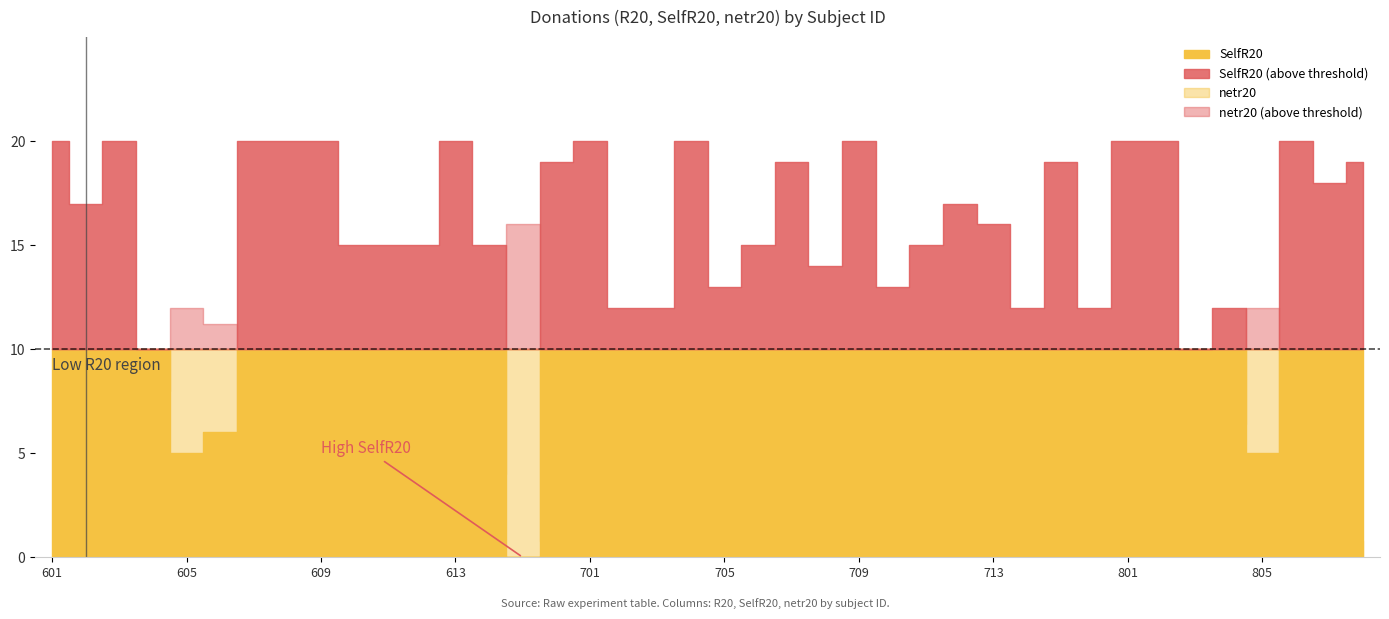

How many values in the SelfR20 series exceed 16?

19